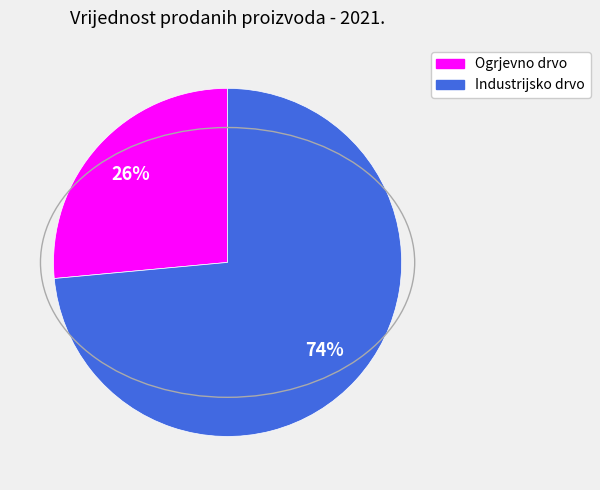

Is it true that Industrijsko drvo is 74% of the pie?

True